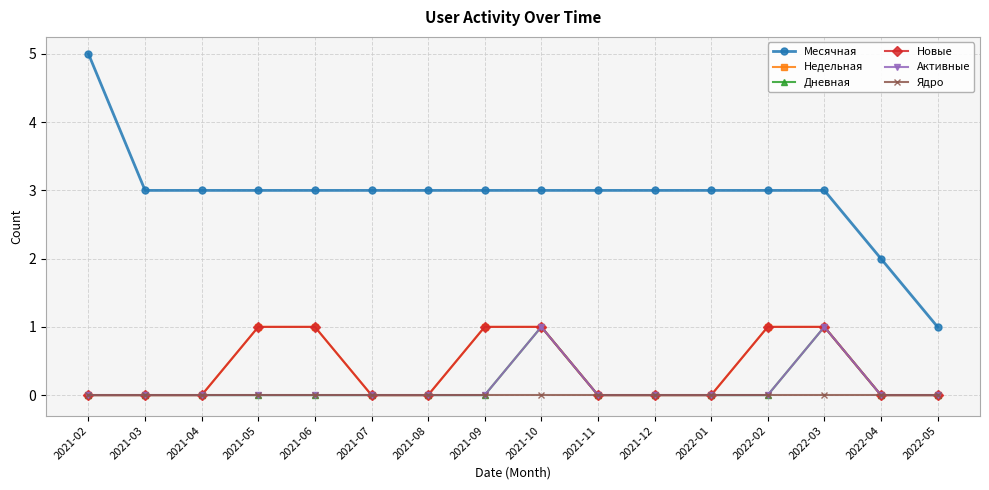

True or false: Новые and Недельная intersect in this chart.

False